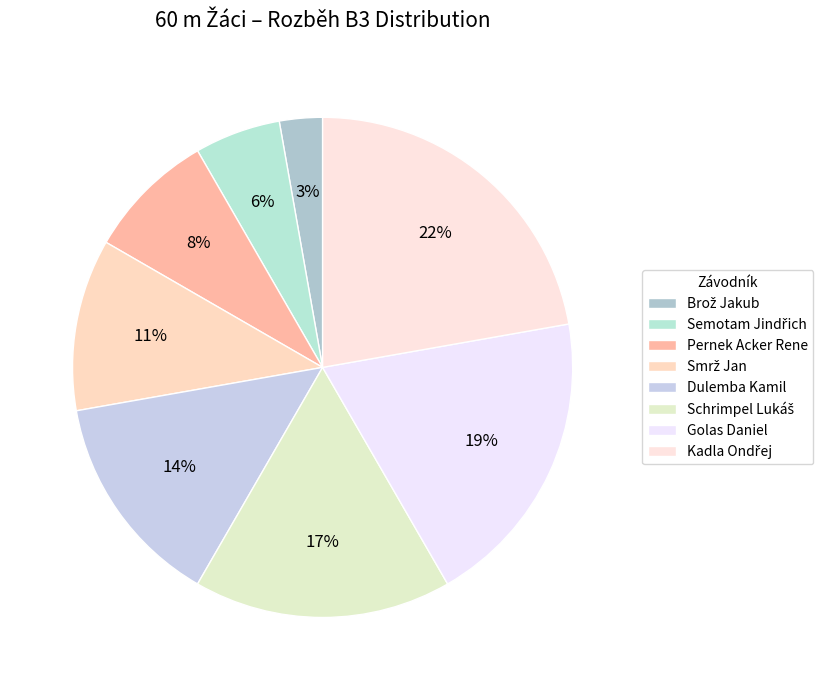

To the nearest percent, what is the average slice percentage?

12%